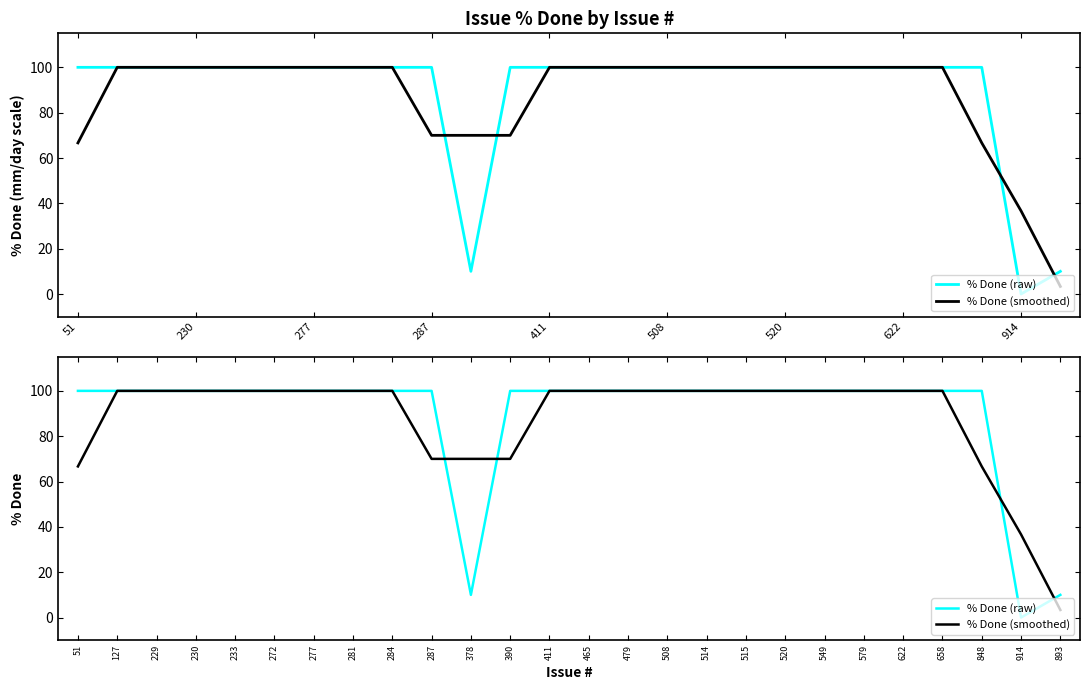

What is the average value of the % Done (smoothed) series?

87.8